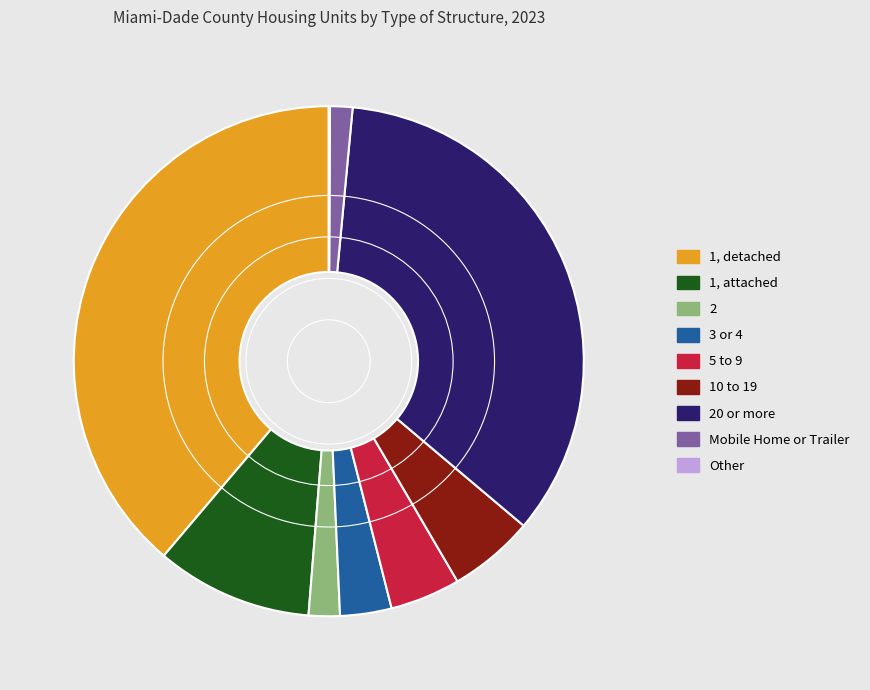

Approximately how many times larger is the value at 1, attached compared to 1, detached?

0.3